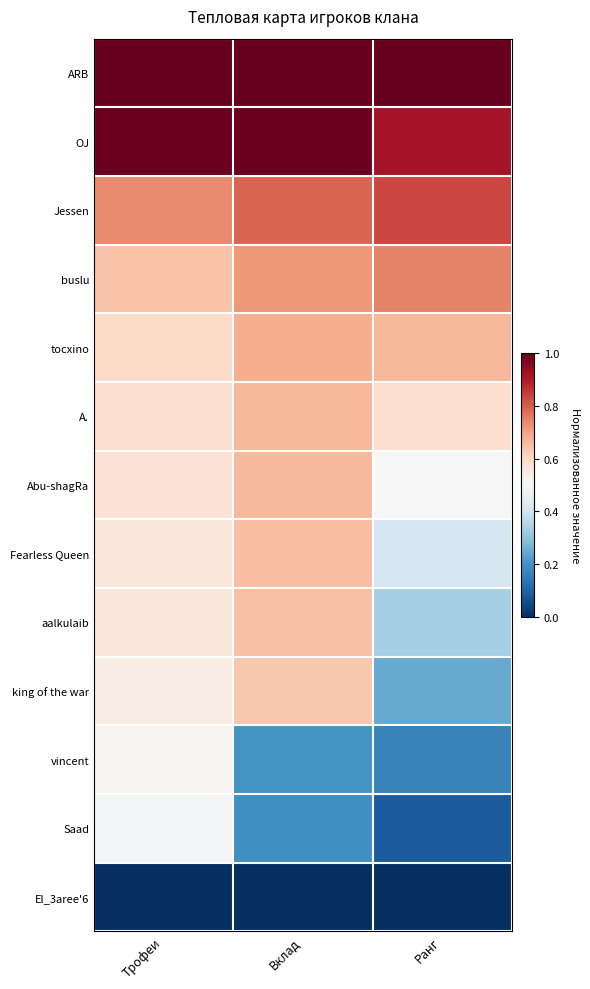

Reading left to right, transcribe all the data shown in this chart.

ARB: Трофеи=1.0	Вклад=1.0	Ранг=1.0
OJ: Трофеи=1.0	Вклад=1.0	Ранг=0.9
Jessen: Трофеи=0.7	Вклад=0.8	Ранг=0.8
buslu: Трофеи=0.6	Вклад=0.7	Ранг=0.7
tocxino: Трофеи=0.6	Вклад=0.7	Ранг=0.7
A.: Трофеи=0.6	Вклад=0.7	Ранг=0.6
Abu-shagRa: Трофеи=0.6	Вклад=0.7	Ранг=0.5
Fearless Queen: Трофеи=0.6	Вклад=0.6	Ранг=0.4
aalkulaib: Трофеи=0.6	Вклад=0.6	Ранг=0.3
king of the war: Трофеи=0.5	Вклад=0.6	Ранг=0.2
vincent: Трофеи=0.5	Вклад=0.2	Ранг=0.2
Saad: Трофеи=0.5	Вклад=0.2	Ранг=0.1
El_3aree'6: Трофеи=0.0	Вклад=0.0	Ранг=0.0